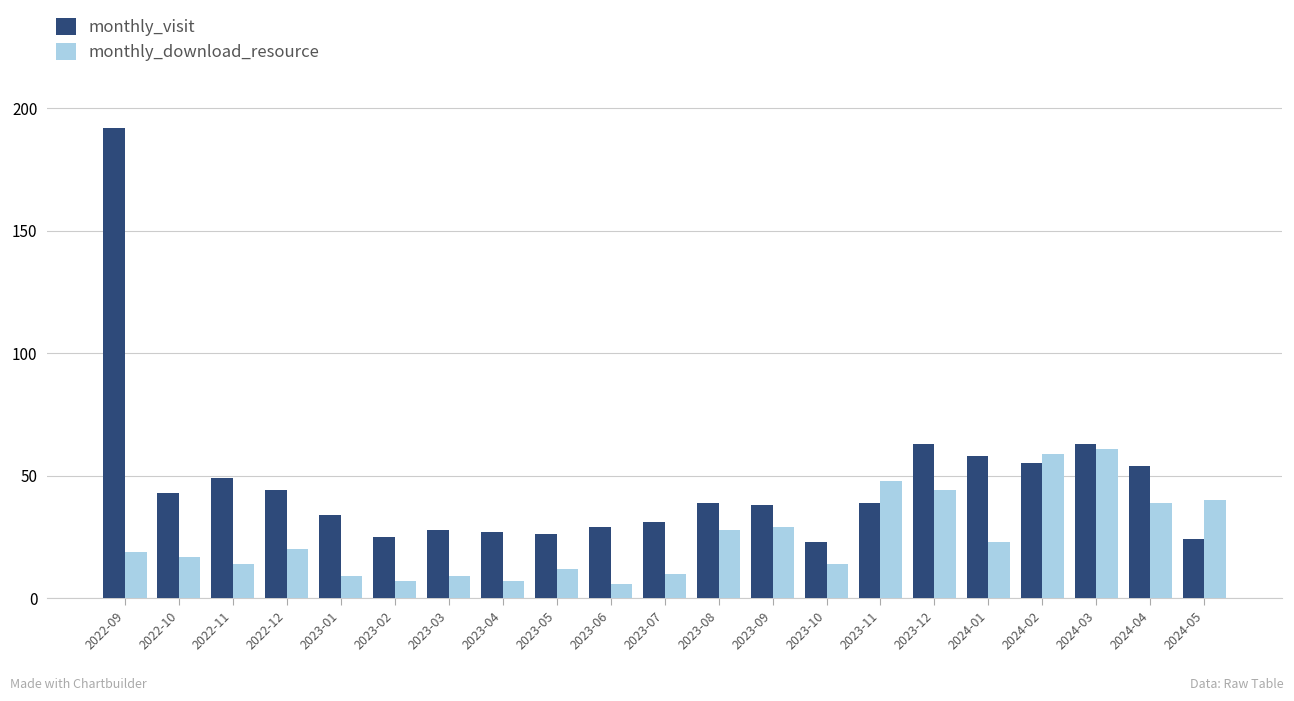

What is the label of the 17th bar from the left?

2024-01